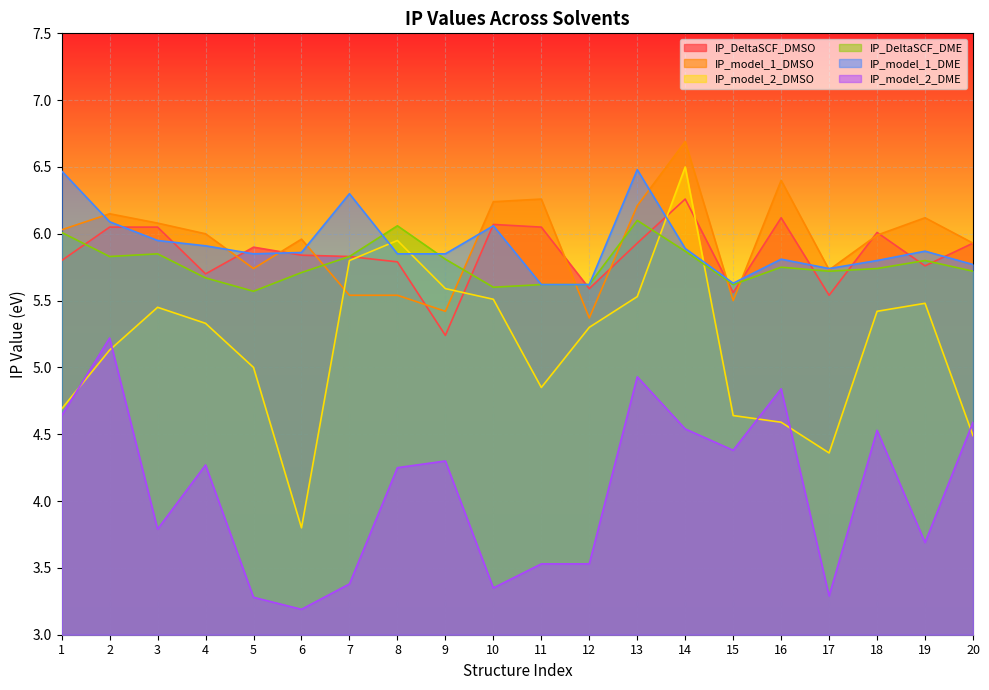

At which category does IP_model_2_DMSO reach its first local peak?

3